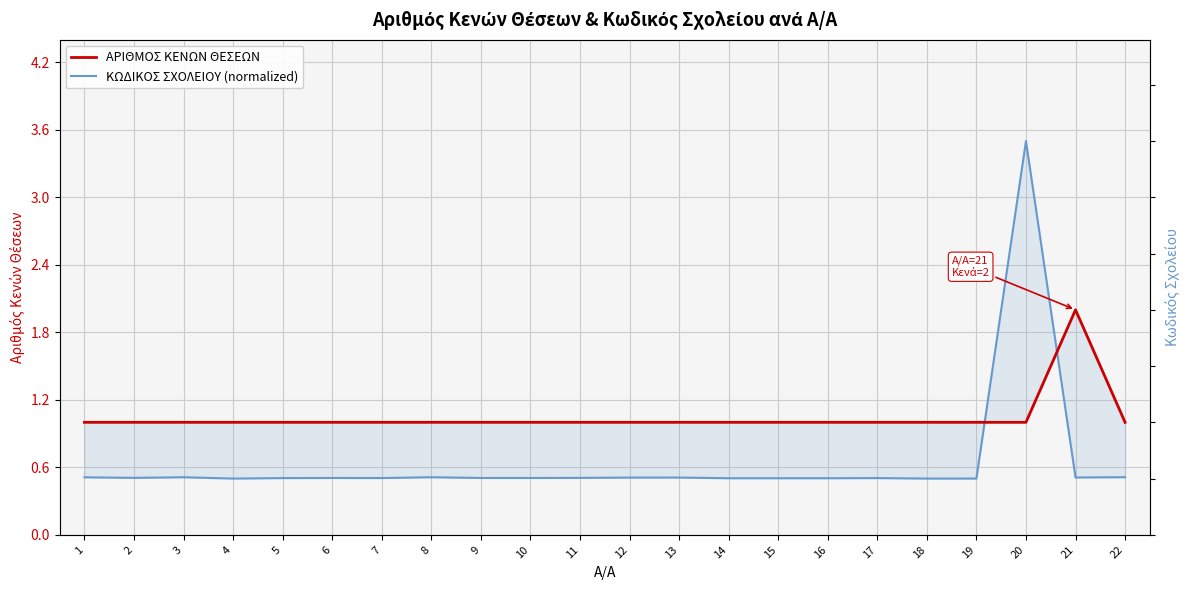

Count the ΚΩΔΙΚΟΣ ΣΧΟΛΕΙΟΥ (normalized) values in the range 0 to 1.

21